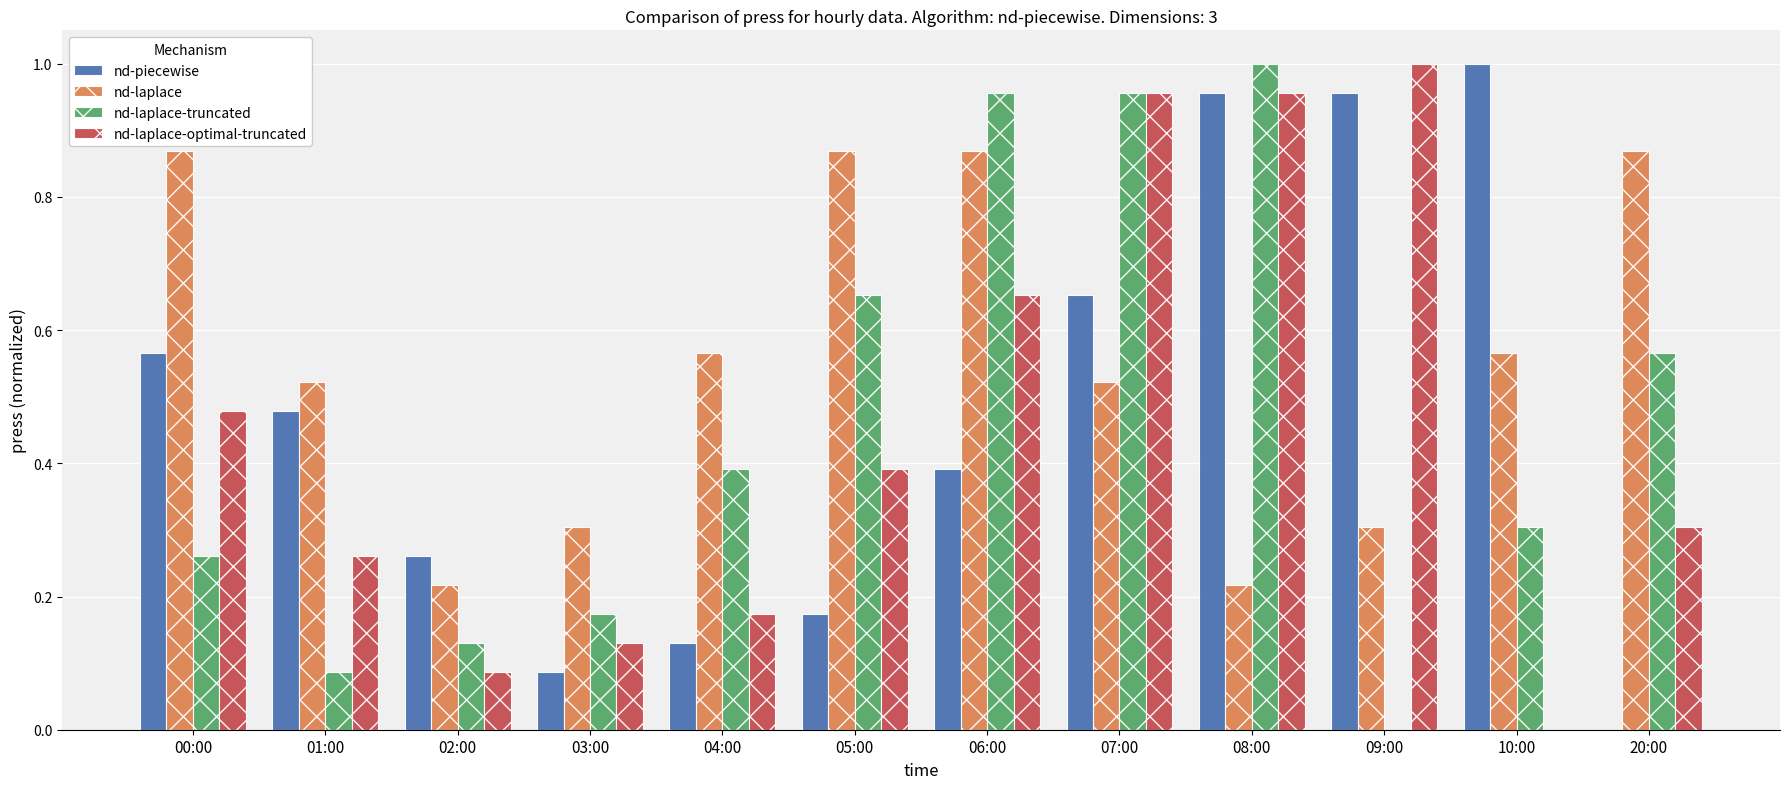

The value of nd-laplace-truncated at 00:00 is 0.3. True or false?

True